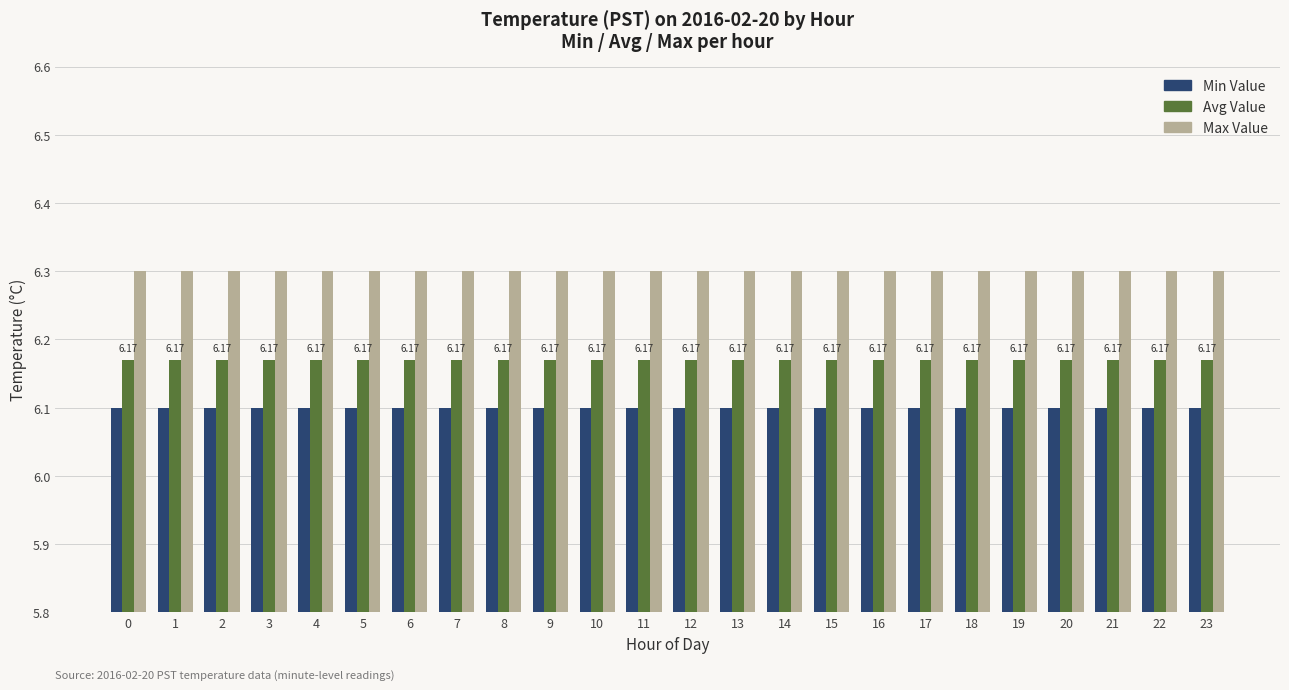

At 2, list the series in order from smallest to largest.

Min Value, Avg Value, Max Value